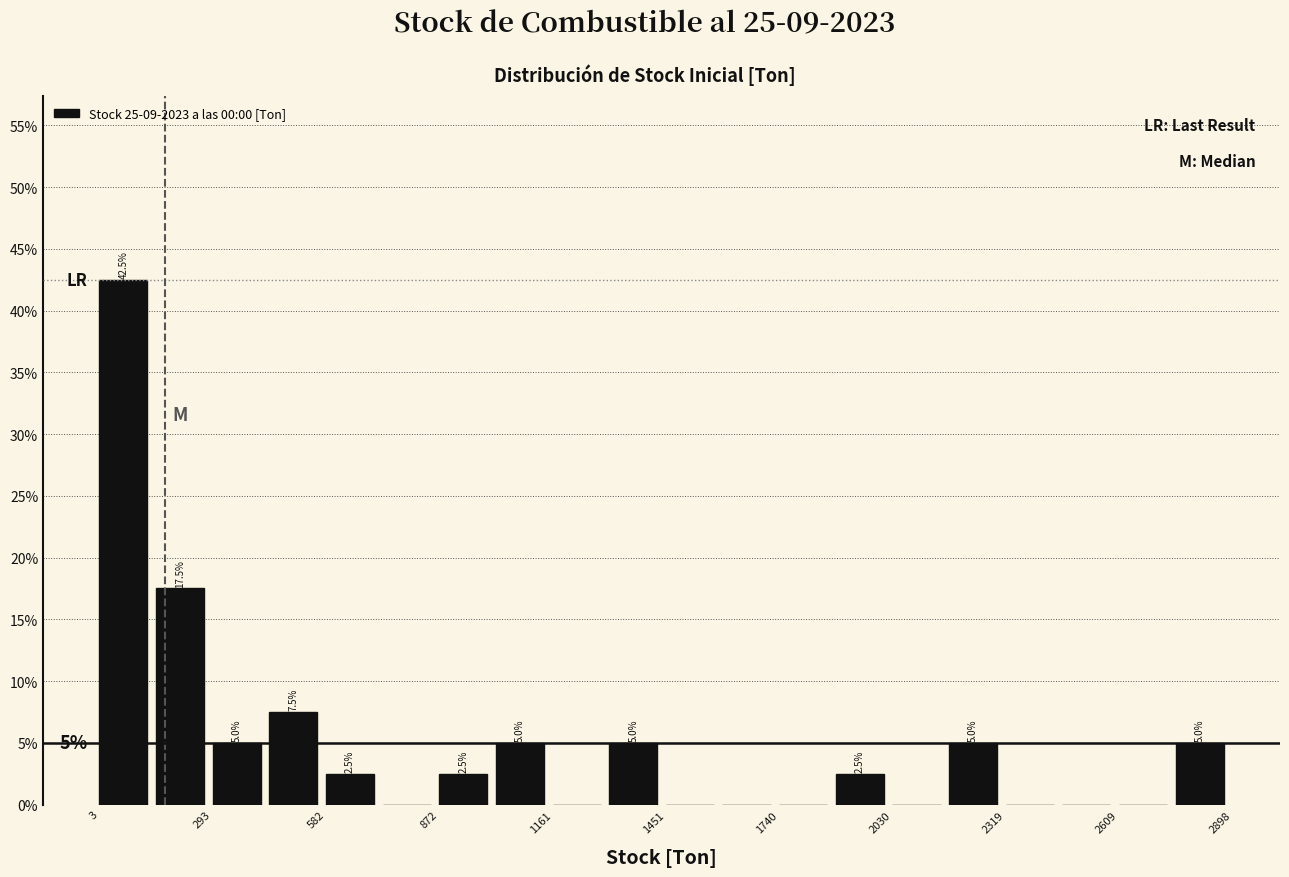

Around what value on the x-axis is the tallest bar? Give the approximate position of its centre, as read against the axis.

50